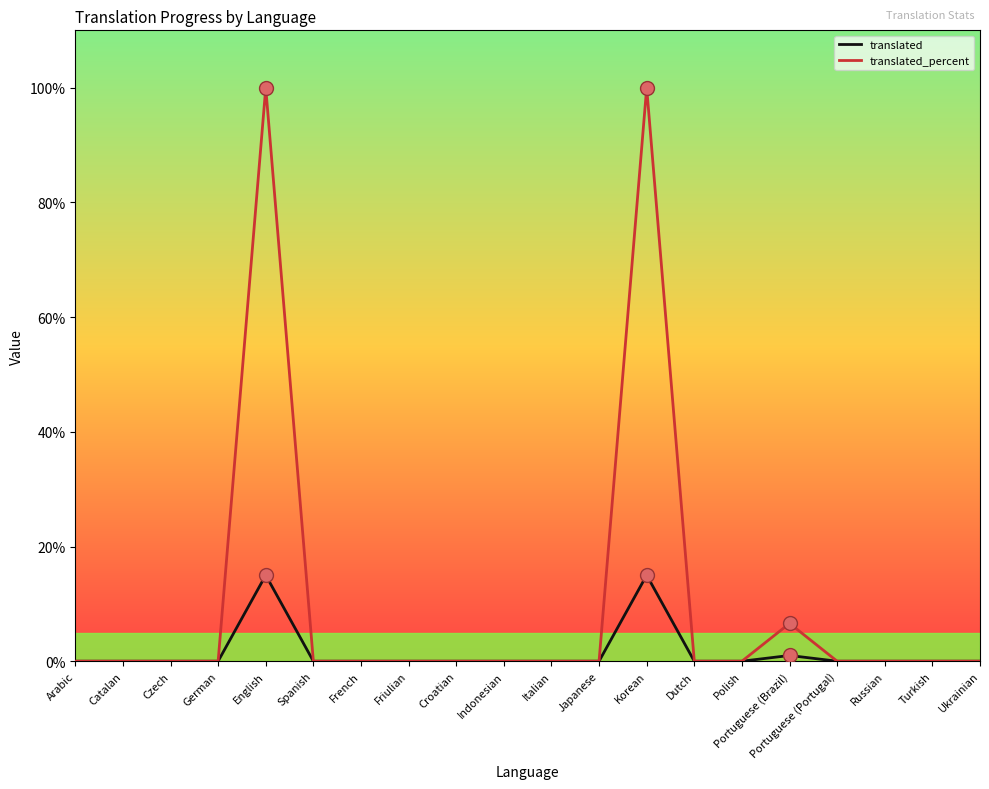

Reading left to right, extract all data points from this chart.

translated: Arabic=0.0	Catalan=0.0	Czech=0.0	German=0.0	English=15.0	Spanish=0.0	French=0.0	Friulian=0.0	Croatian=0.0	Indonesian=0.0	Italian=0.0	Japanese=0.0	Korean=15.0	Dutch=0.0	Polish=0.0	Portuguese (Brazil)=1.0	Portuguese (Portugal)=0.0	Russian=0.0	Turkish=0.0	Ukrainian=0.0
translated_percent: Arabic=0.0	Catalan=0.0	Czech=0.0	German=0.0	English=100.0	Spanish=0.0	French=0.0	Friulian=0.0	Croatian=0.0	Indonesian=0.0	Italian=0.0	Japanese=0.0	Korean=100.0	Dutch=0.0	Polish=0.0	Portuguese (Brazil)=6.6	Portuguese (Portugal)=0.0	Russian=0.0	Turkish=0.0	Ukrainian=0.0